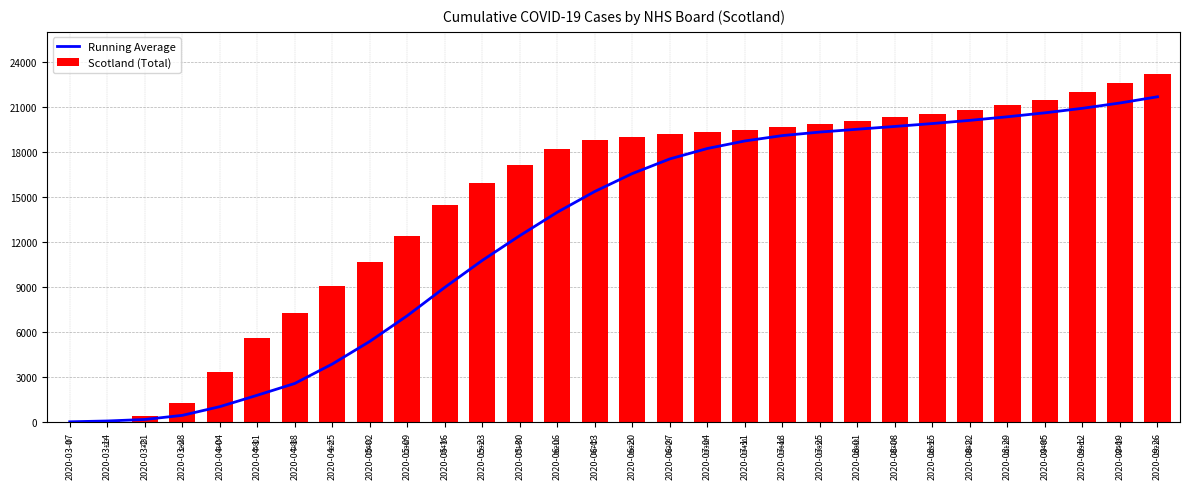

At which label is Running Average closest to 10846?

2020-05-23